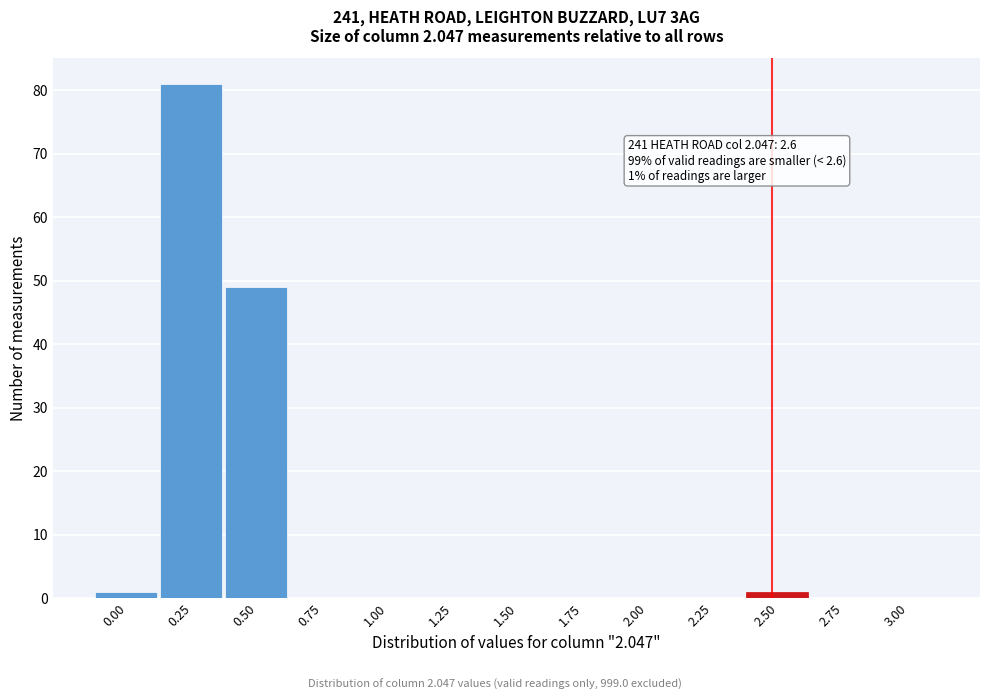

Reading right to left, list all the values displayed in this chart.

3.00=0	2.75=0	2.50=1	2.25=0	2.00=0	1.75=0	1.50=0	1.25=0	1.00=0	0.75=0	0.50=49	0.25=81	0.00=1